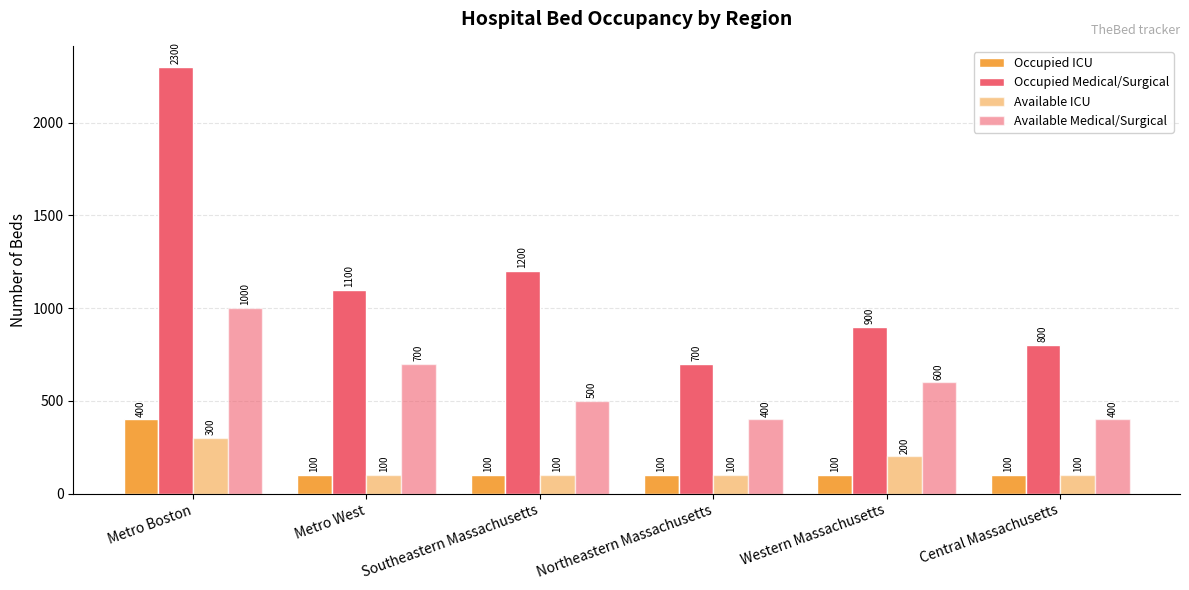

What is the value of the Available ICU bar at the 2nd from the left?

100